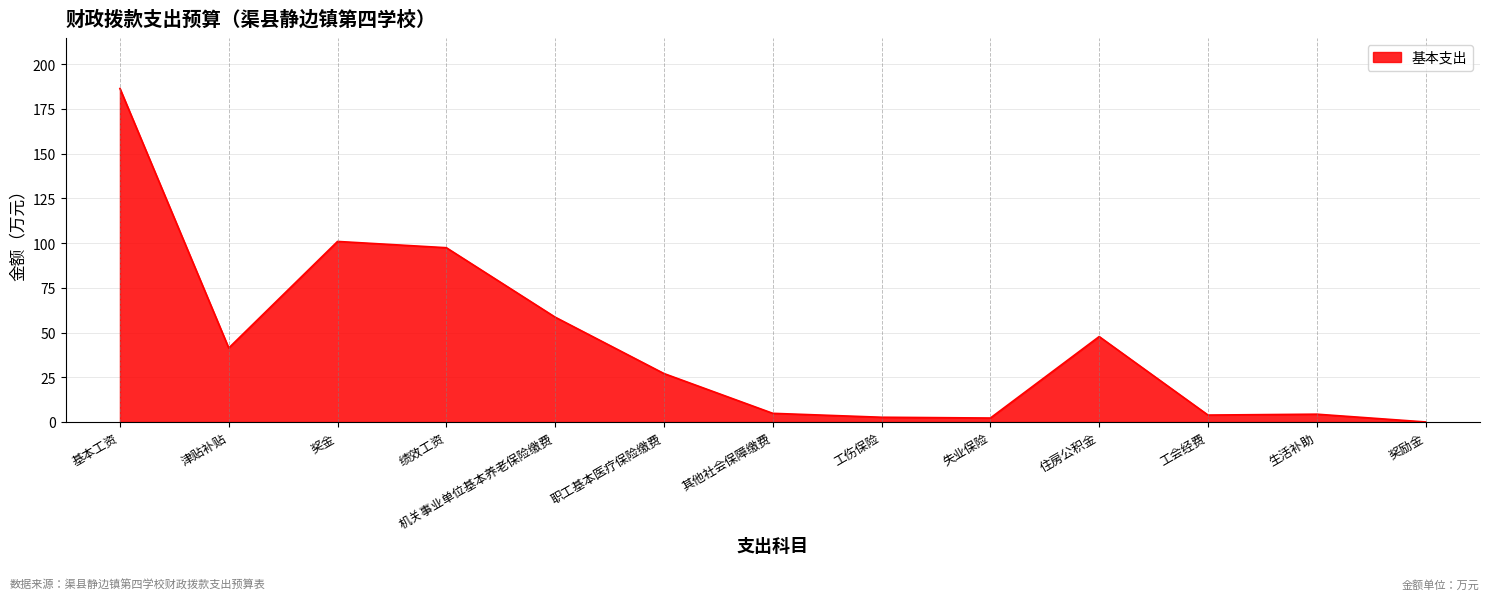

At which label is the value closest to 93?

绩效工资